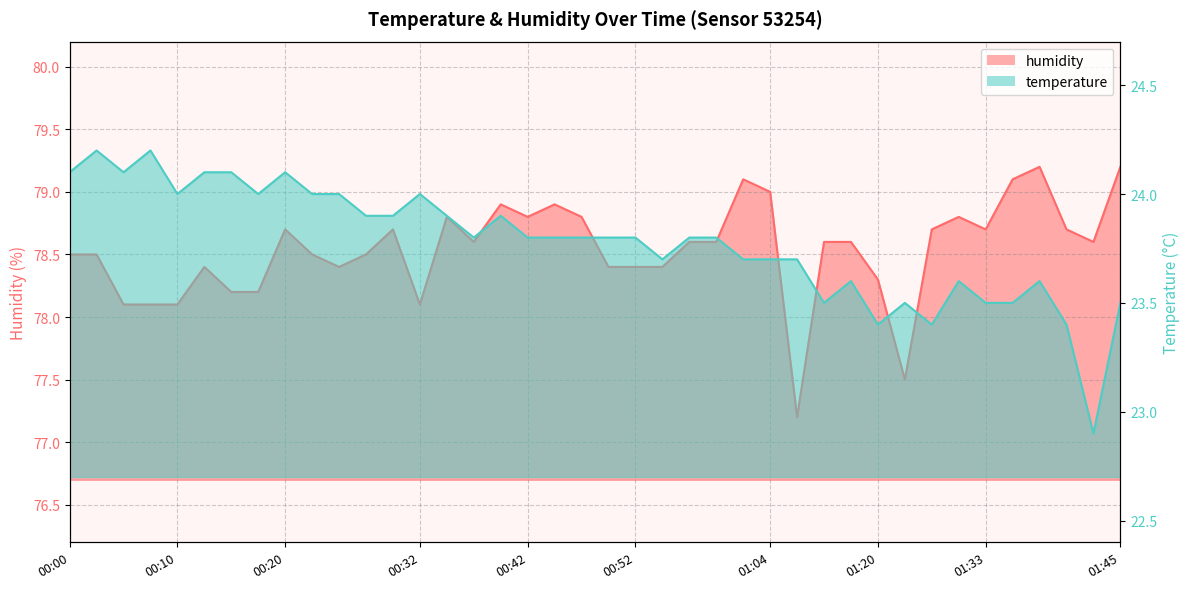

The value of temperature at 01:20 is 35.9. True or false?

False